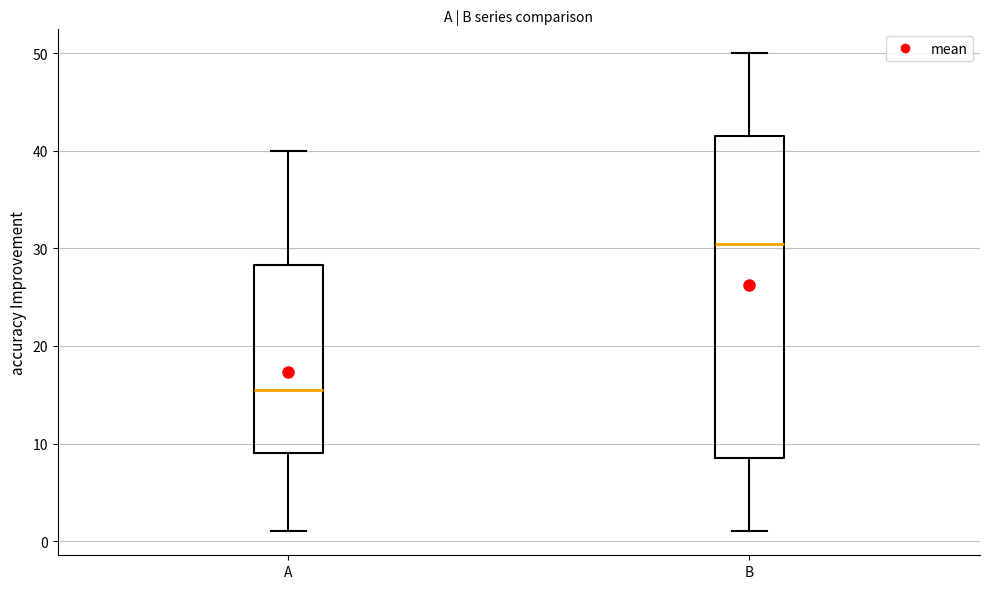

Reading left to right, transcribe this box plot: for each box, give where its median line is, the range the box spans, and where its two whiskers end, as read against the y-axis. The values are not printed on the chart, so give them approximately, as read against the axis.

A: median 16, box 9 to 28, whiskers 1 to 40
B: median 31, box 9 to 42, whiskers 1 to 50